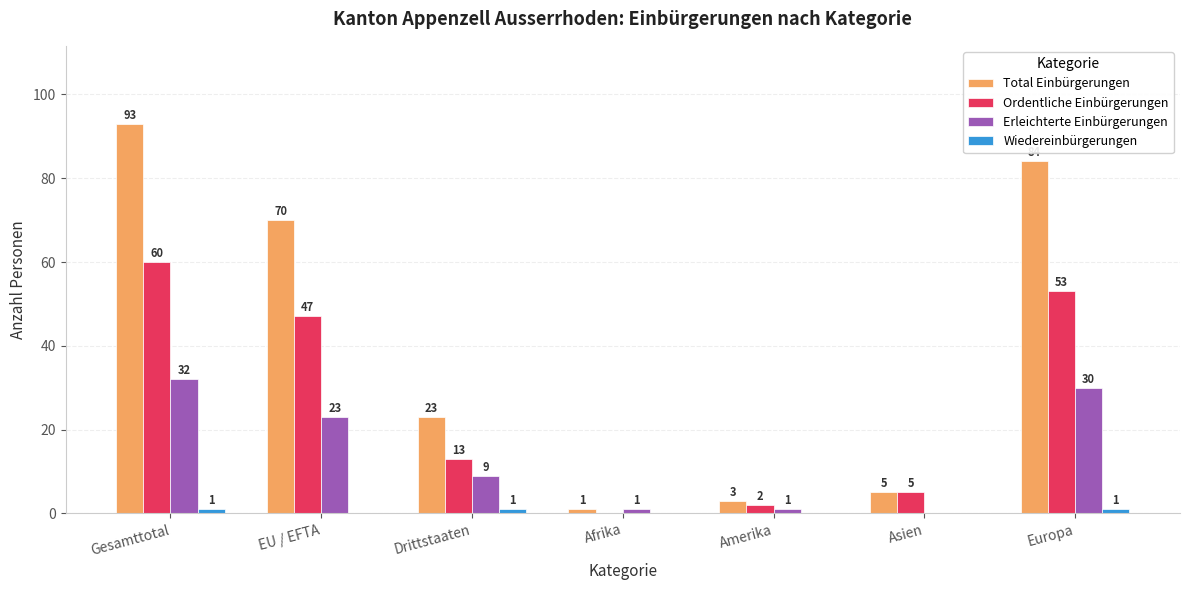

Between EU / EFTA and Europa, which series saw the biggest shift?

Total Einbürgerungen